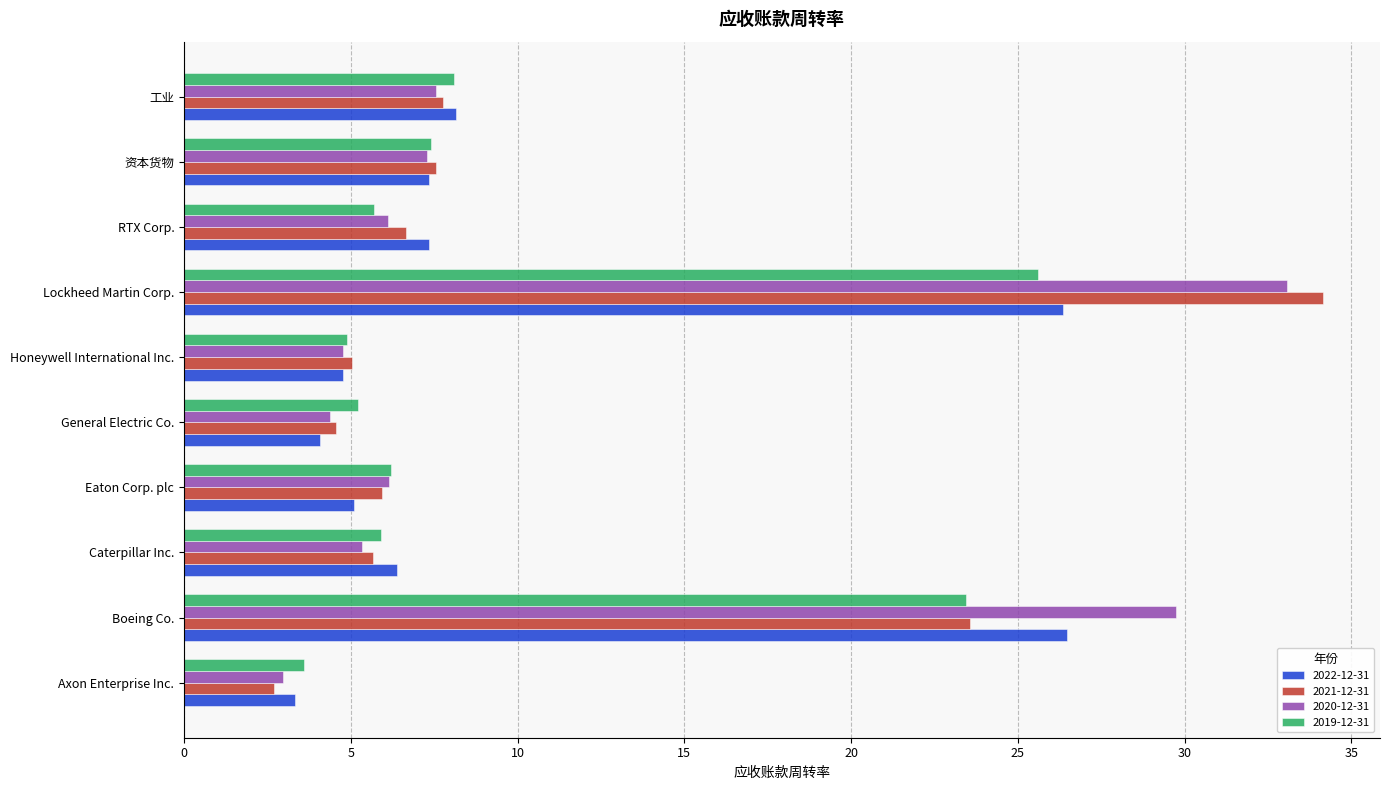

Which series has the largest range (max minus min)?

2021-12-31